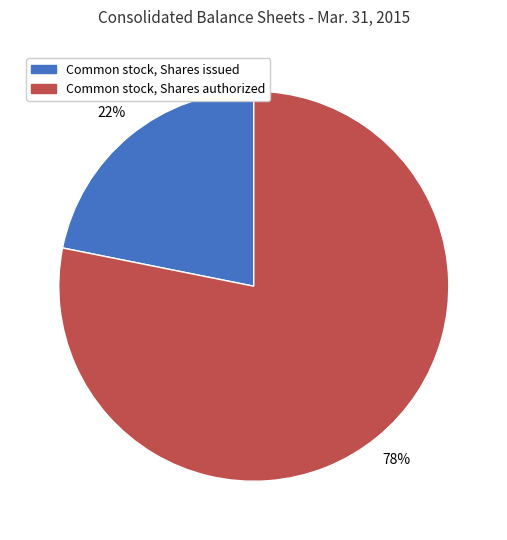

To the nearest percent, what is the difference between the largest and smallest slice percentages?

56%